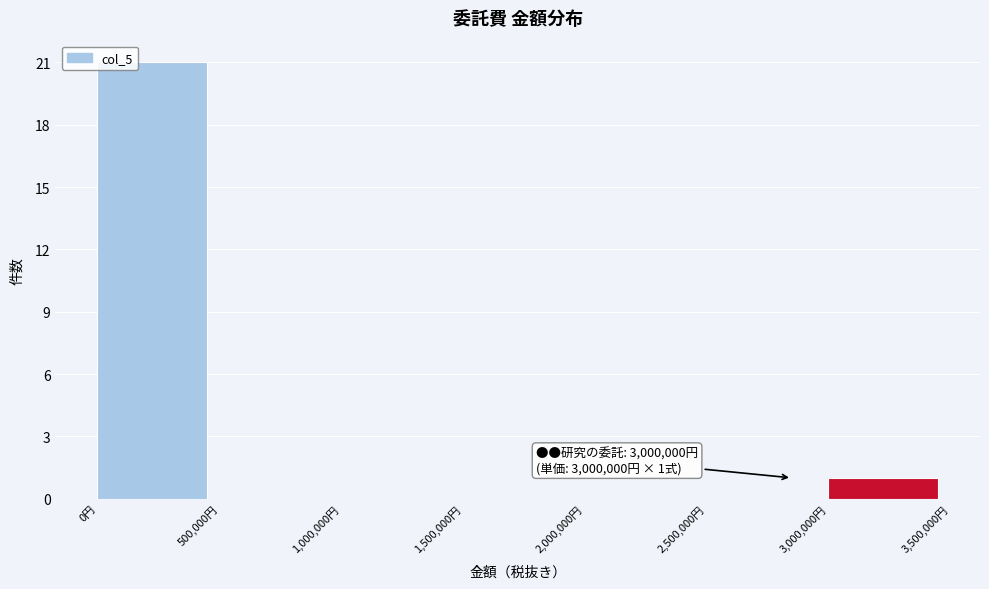

Which range on the x-axis has the tallest bar?

0 to 500000